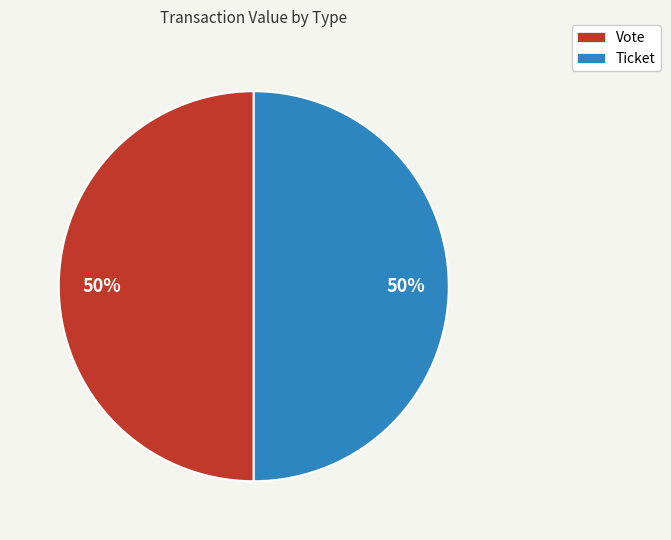

To the nearest percent, what is the average slice percentage?

50%